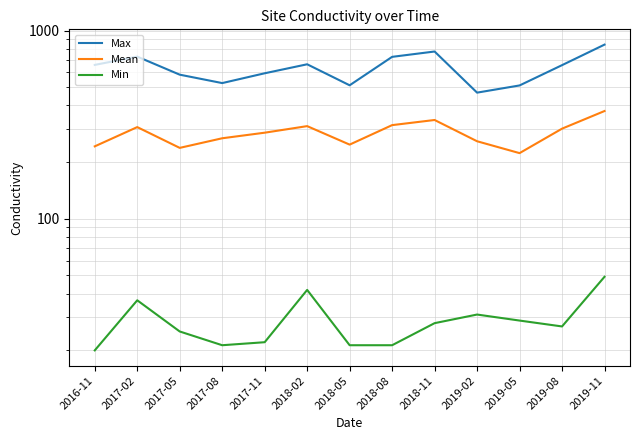

What is the average value of the Mean series?

285.1